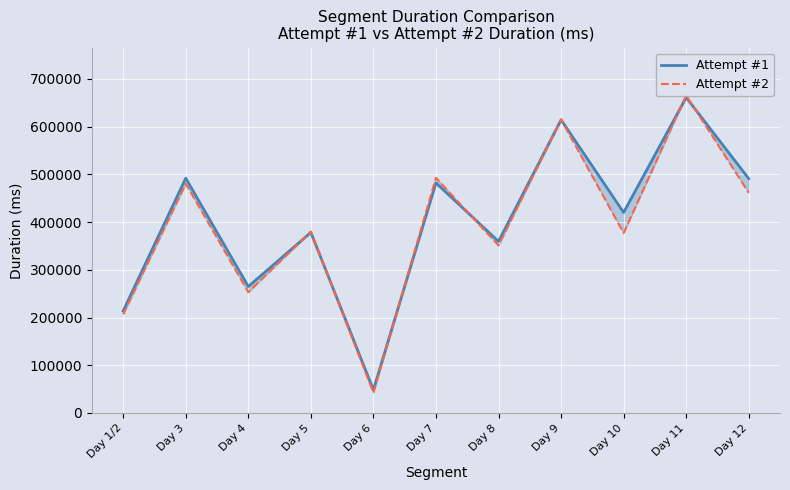

Reading left to right, list all the values displayed in this chart.

Attempt #1: 213896	491817	264899	378209	48410	481933	359382	614089	420133	660938	490892
Attempt #2: 206746	480360	253105	379989	42557	492577	351039	614771	377096	665351	461287